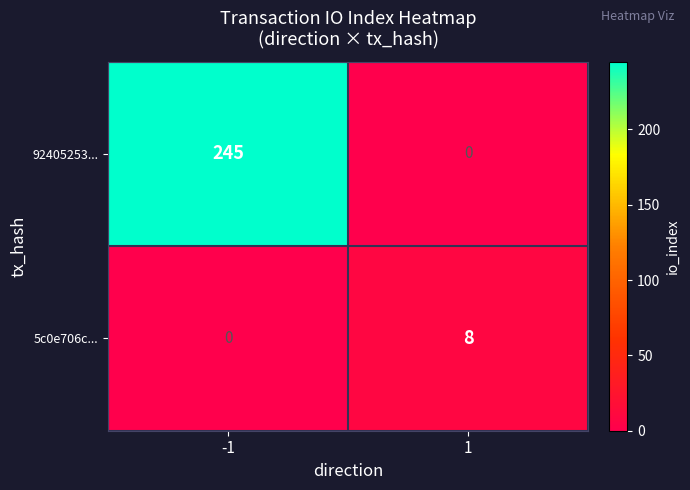

What is the difference between the 92405253... values at -1 and 1?

245